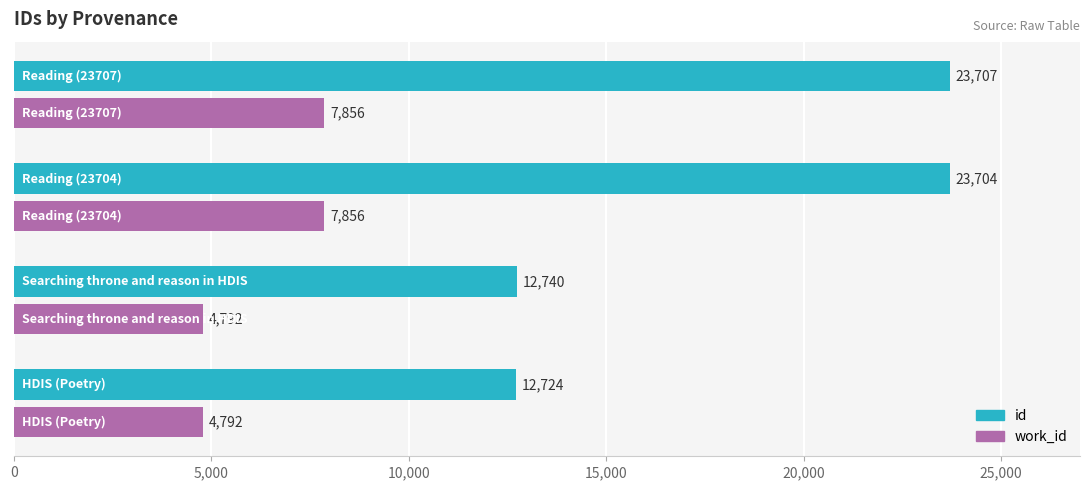

Rank the series by their average value, from highest to lowest.

id, work_id